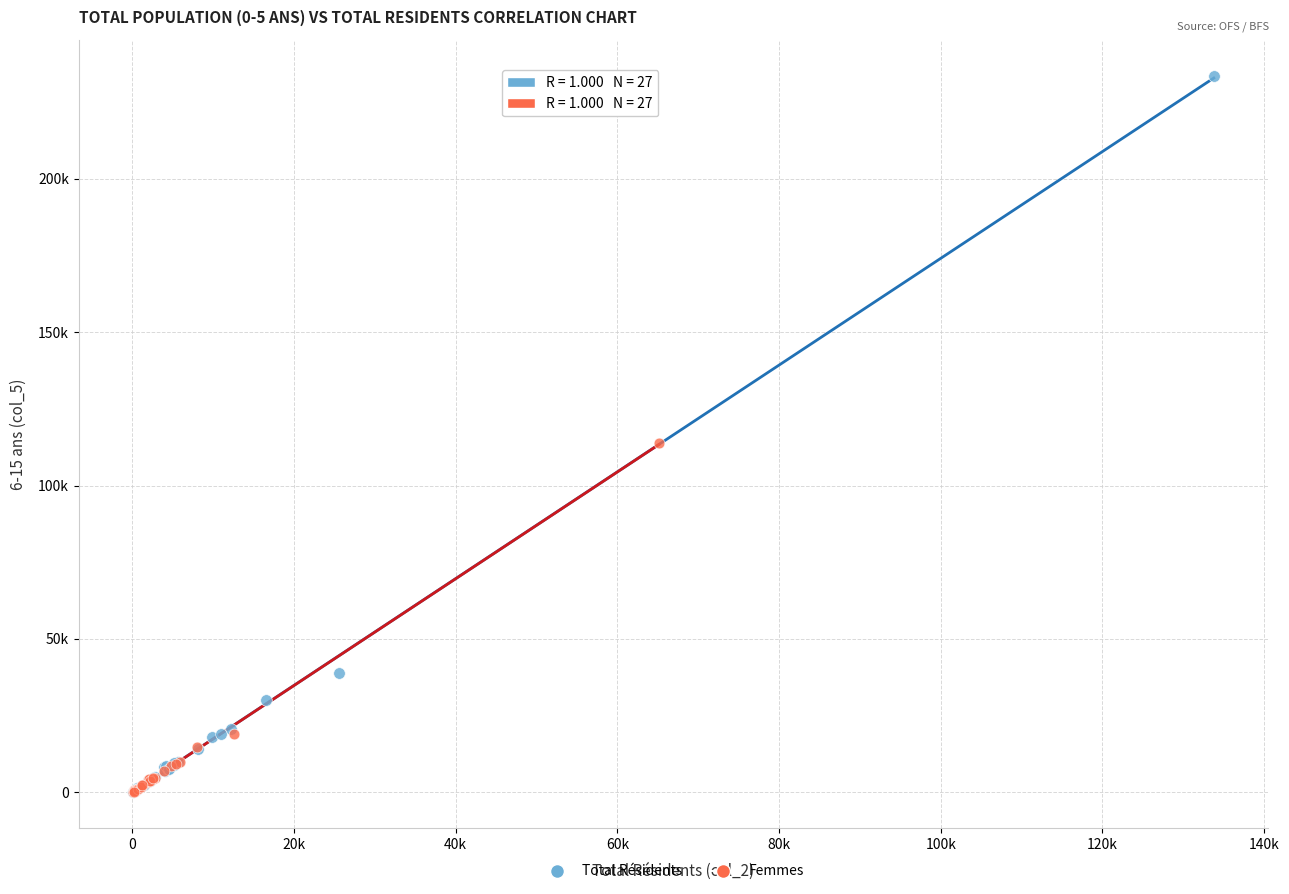

What are all the series names shown in the legend?

Total Résidents, Femmes